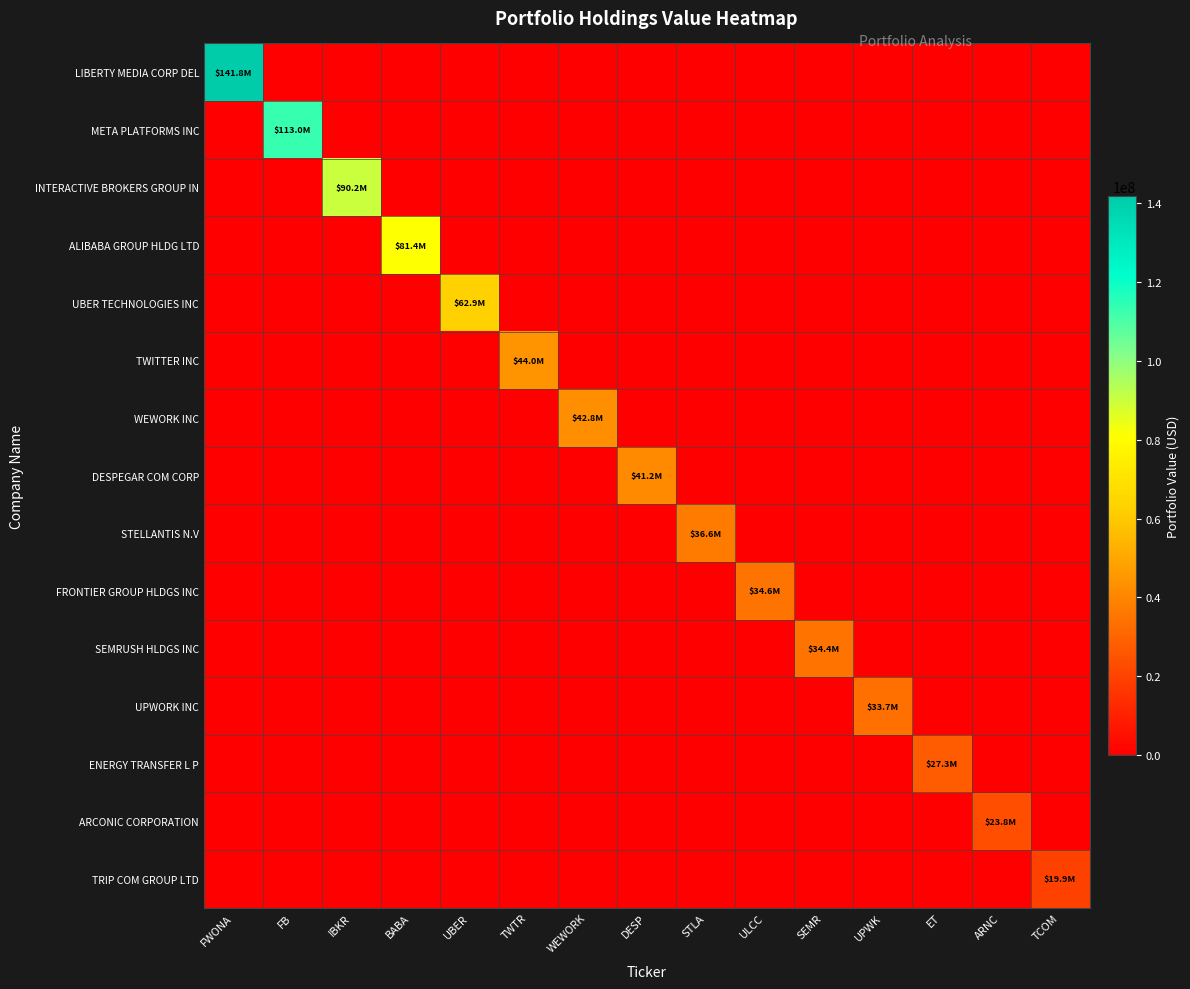

Reading left to right, transcribe all the data shown in this chart.

LIBERTY MEDIA CORP DEL: FWONA=141805000	FB=0	IBKR=0	BABA=0	UBER=0	TWTR=0	WEWORK=0	DESP=0	STLA=0	ULCC=0	SEMR=0	UPWK=0	ET=0	ARNC=0	TCOM=0
META PLATFORMS INC: FWONA=0	FB=113013000	IBKR=0	BABA=0	UBER=0	TWTR=0	WEWORK=0	DESP=0	STLA=0	ULCC=0	SEMR=0	UPWK=0	ET=0	ARNC=0	TCOM=0
INTERACTIVE BROKERS GROUP IN: FWONA=0	FB=0	IBKR=90221000	BABA=0	UBER=0	TWTR=0	WEWORK=0	DESP=0	STLA=0	ULCC=0	SEMR=0	UPWK=0	ET=0	ARNC=0	TCOM=0
ALIBABA GROUP HLDG LTD: FWONA=0	FB=0	IBKR=0	BABA=81371000	UBER=0	TWTR=0	WEWORK=0	DESP=0	STLA=0	ULCC=0	SEMR=0	UPWK=0	ET=0	ARNC=0	TCOM=0
UBER TECHNOLOGIES INC: FWONA=0	FB=0	IBKR=0	BABA=0	UBER=62911000	TWTR=0	WEWORK=0	DESP=0	STLA=0	ULCC=0	SEMR=0	UPWK=0	ET=0	ARNC=0	TCOM=0
TWITTER INC: FWONA=0	FB=0	IBKR=0	BABA=0	UBER=0	TWTR=44028000	WEWORK=0	DESP=0	STLA=0	ULCC=0	SEMR=0	UPWK=0	ET=0	ARNC=0	TCOM=0
WEWORK INC: FWONA=0	FB=0	IBKR=0	BABA=0	UBER=0	TWTR=0	WEWORK=42846000	DESP=0	STLA=0	ULCC=0	SEMR=0	UPWK=0	ET=0	ARNC=0	TCOM=0
DESPEGAR COM CORP: FWONA=0	FB=0	IBKR=0	BABA=0	UBER=0	TWTR=0	WEWORK=0	DESP=41180000	STLA=0	ULCC=0	SEMR=0	UPWK=0	ET=0	ARNC=0	TCOM=0
STELLANTIS N.V: FWONA=0	FB=0	IBKR=0	BABA=0	UBER=0	TWTR=0	WEWORK=0	DESP=0	STLA=36594000	ULCC=0	SEMR=0	UPWK=0	ET=0	ARNC=0	TCOM=0
FRONTIER GROUP HLDGS INC: FWONA=0	FB=0	IBKR=0	BABA=0	UBER=0	TWTR=0	WEWORK=0	DESP=0	STLA=0	ULCC=34566000	SEMR=0	UPWK=0	ET=0	ARNC=0	TCOM=0
SEMRUSH HLDGS INC: FWONA=0	FB=0	IBKR=0	BABA=0	UBER=0	TWTR=0	WEWORK=0	DESP=0	STLA=0	ULCC=0	SEMR=34391000	UPWK=0	ET=0	ARNC=0	TCOM=0
UPWORK INC: FWONA=0	FB=0	IBKR=0	BABA=0	UBER=0	TWTR=0	WEWORK=0	DESP=0	STLA=0	ULCC=0	SEMR=0	UPWK=33729000	ET=0	ARNC=0	TCOM=0
ENERGY TRANSFER L P: FWONA=0	FB=0	IBKR=0	BABA=0	UBER=0	TWTR=0	WEWORK=0	DESP=0	STLA=0	ULCC=0	SEMR=0	UPWK=0	ET=27295000	ARNC=0	TCOM=0
ARCONIC CORPORATION: FWONA=0	FB=0	IBKR=0	BABA=0	UBER=0	TWTR=0	WEWORK=0	DESP=0	STLA=0	ULCC=0	SEMR=0	UPWK=0	ET=0	ARNC=23766000	TCOM=0
TRIP COM GROUP LTD: FWONA=0	FB=0	IBKR=0	BABA=0	UBER=0	TWTR=0	WEWORK=0	DESP=0	STLA=0	ULCC=0	SEMR=0	UPWK=0	ET=0	ARNC=0	TCOM=19917000